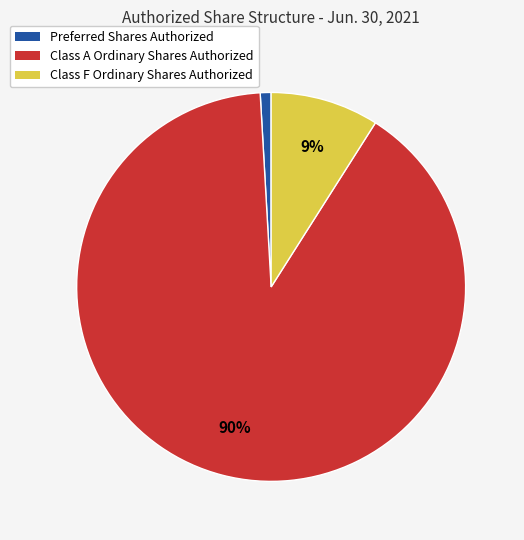

Count the number of slices in the pie.

3